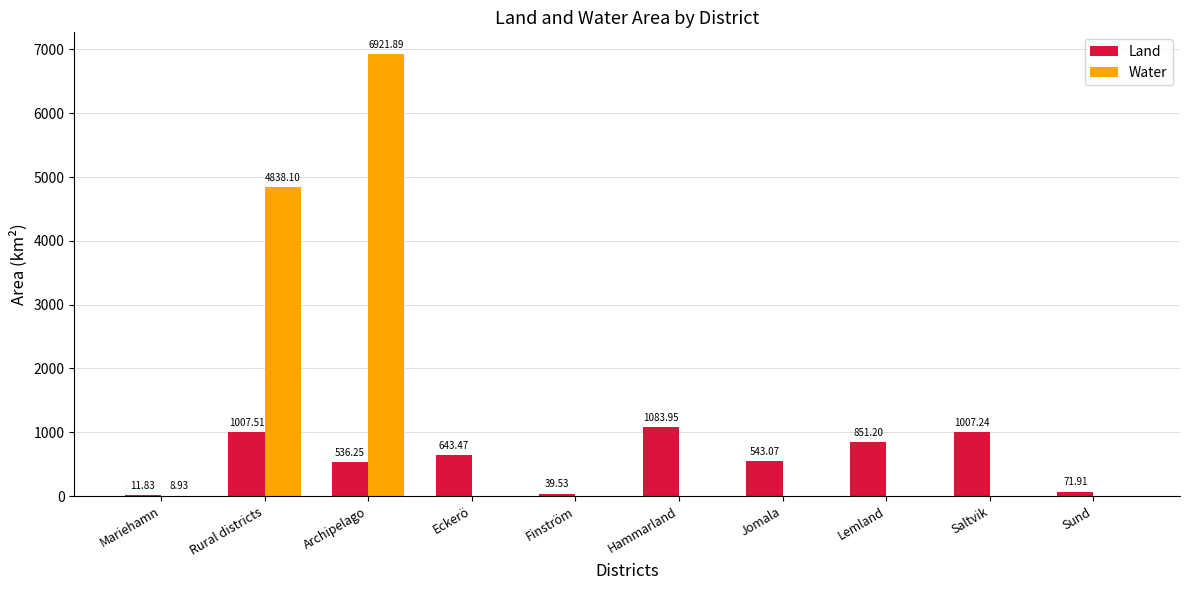

What is the sum of all Land values?

5796.0